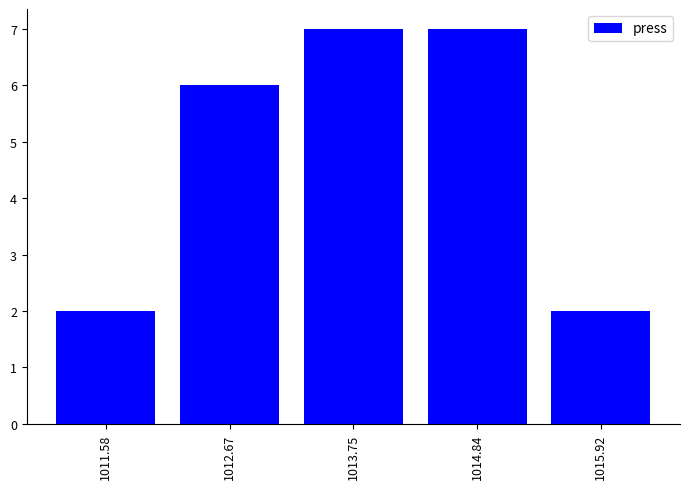

What is the greatest value displayed?

7